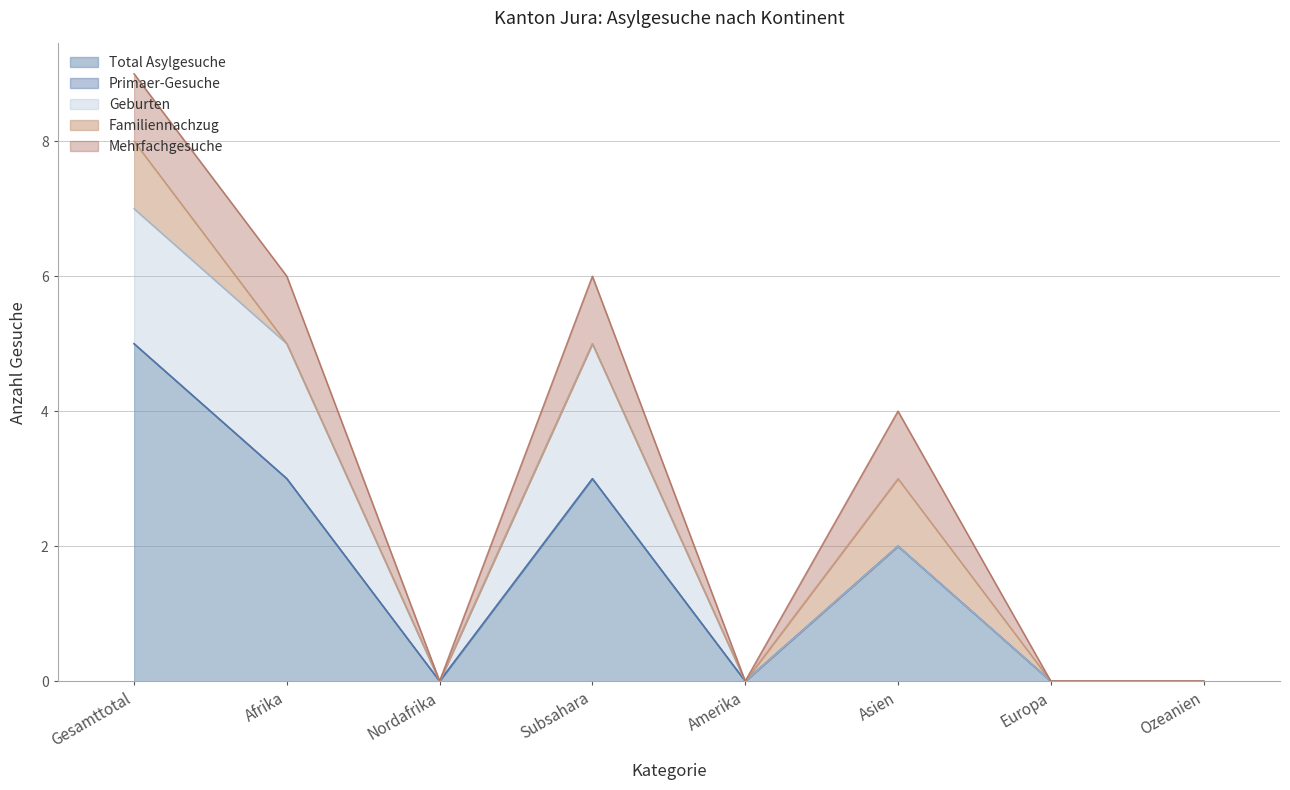

At which label does Familiennachzug reach its minimum?

Afrika